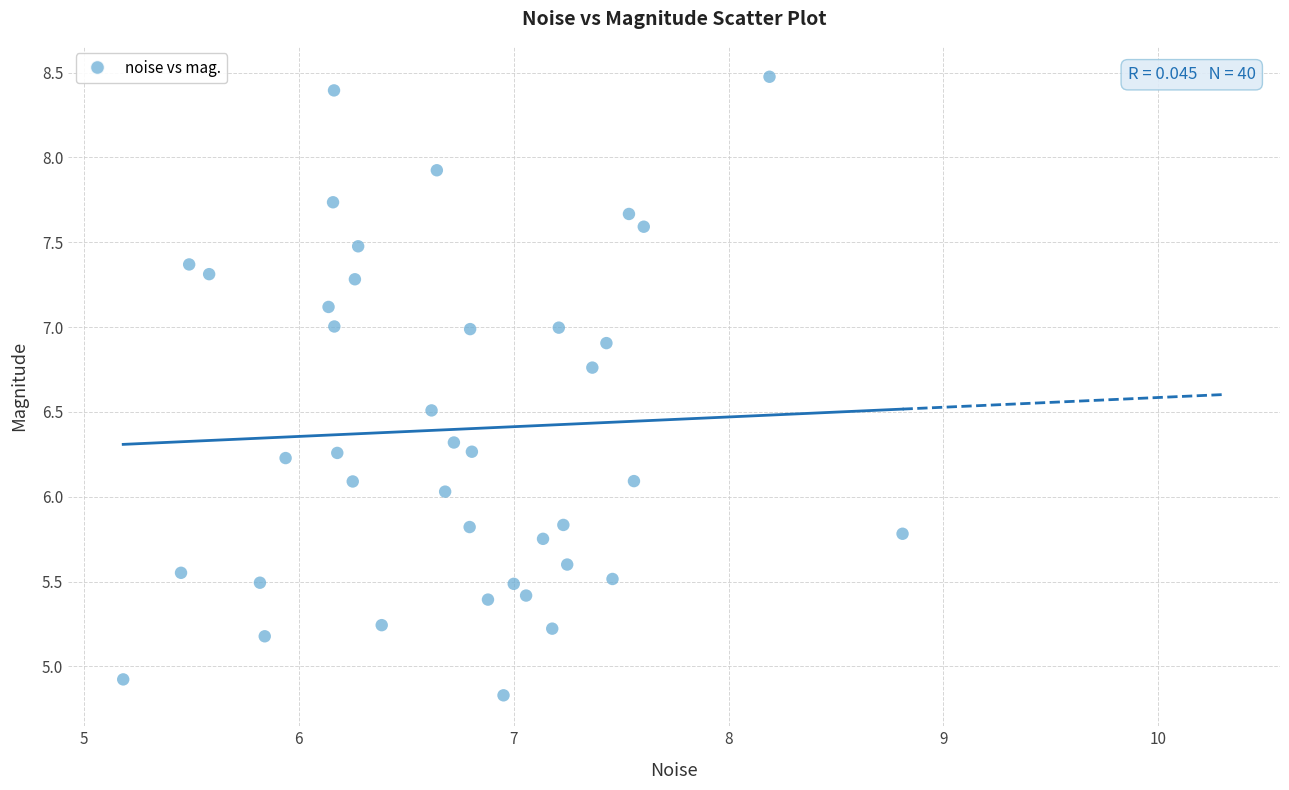

What is the range of X values (max minus min)?

3.6